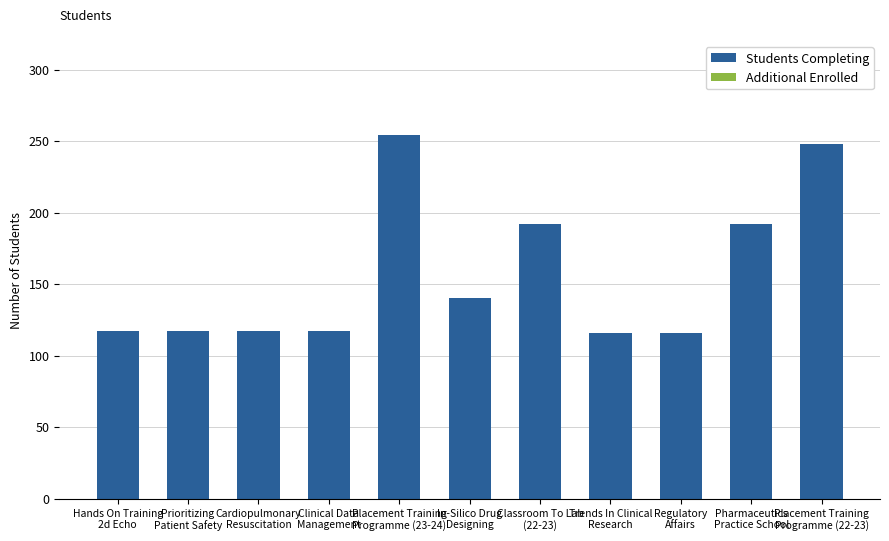

What is the minimum value shown in the chart?

116